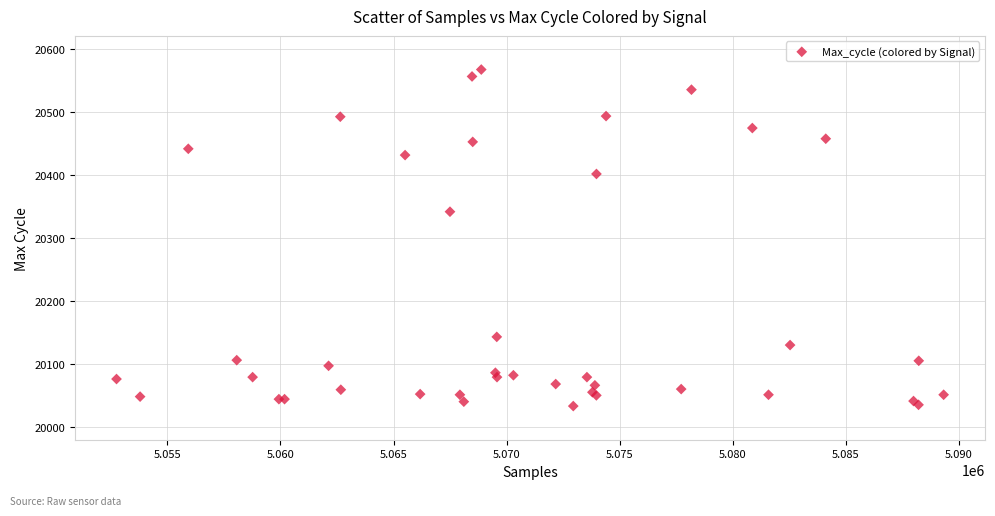

What Y value in the scatter plot is closest to 20300?

20342